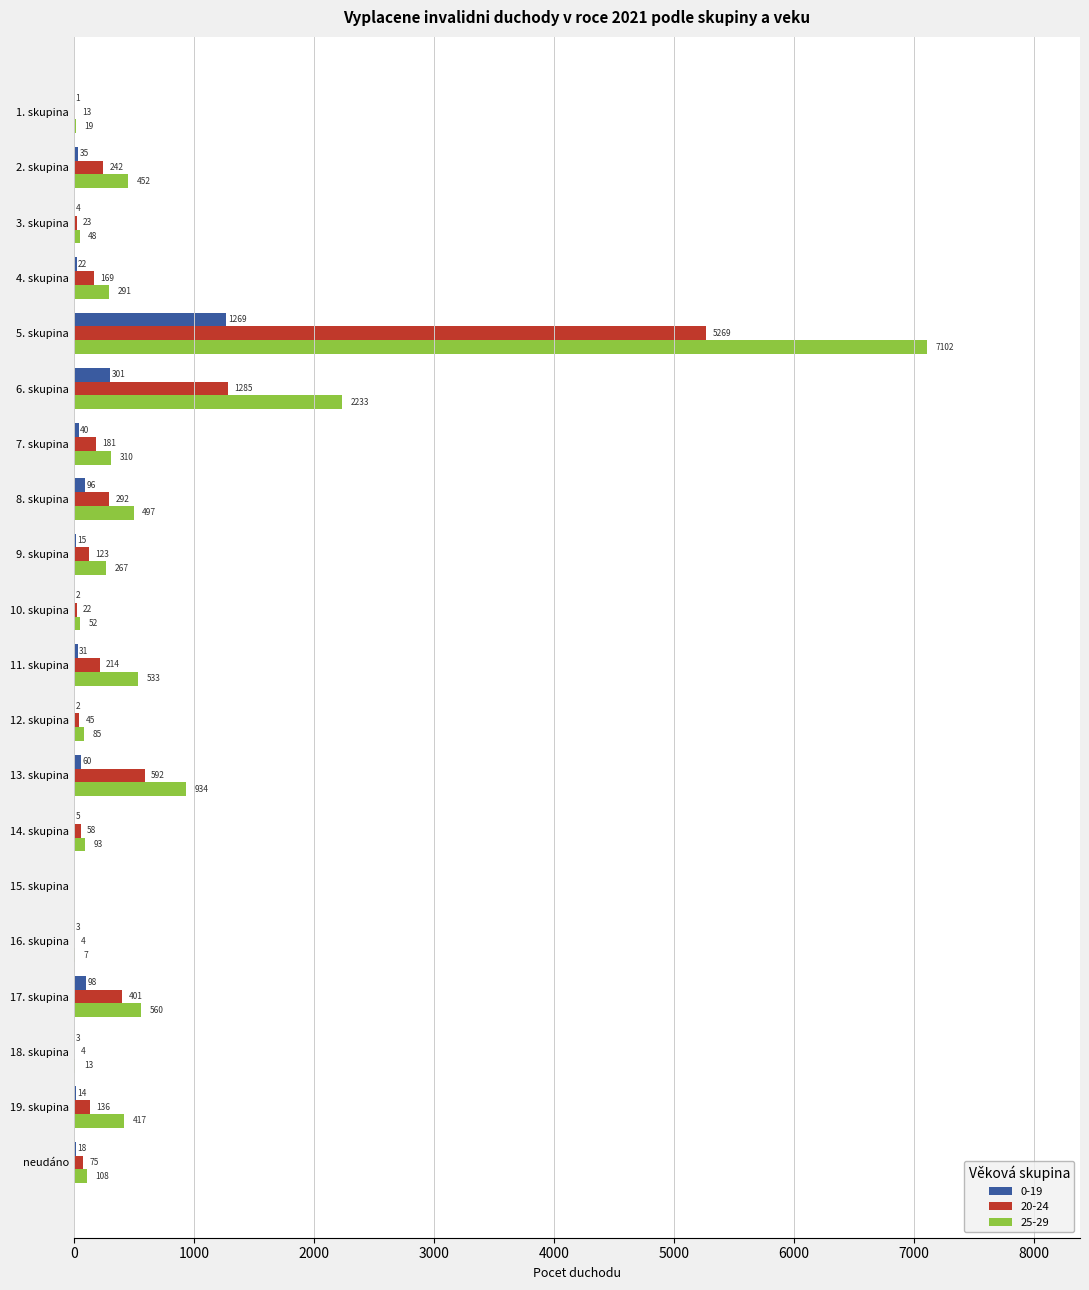

The 25-29 series shows 560 at 17. skupina. True or false?

True